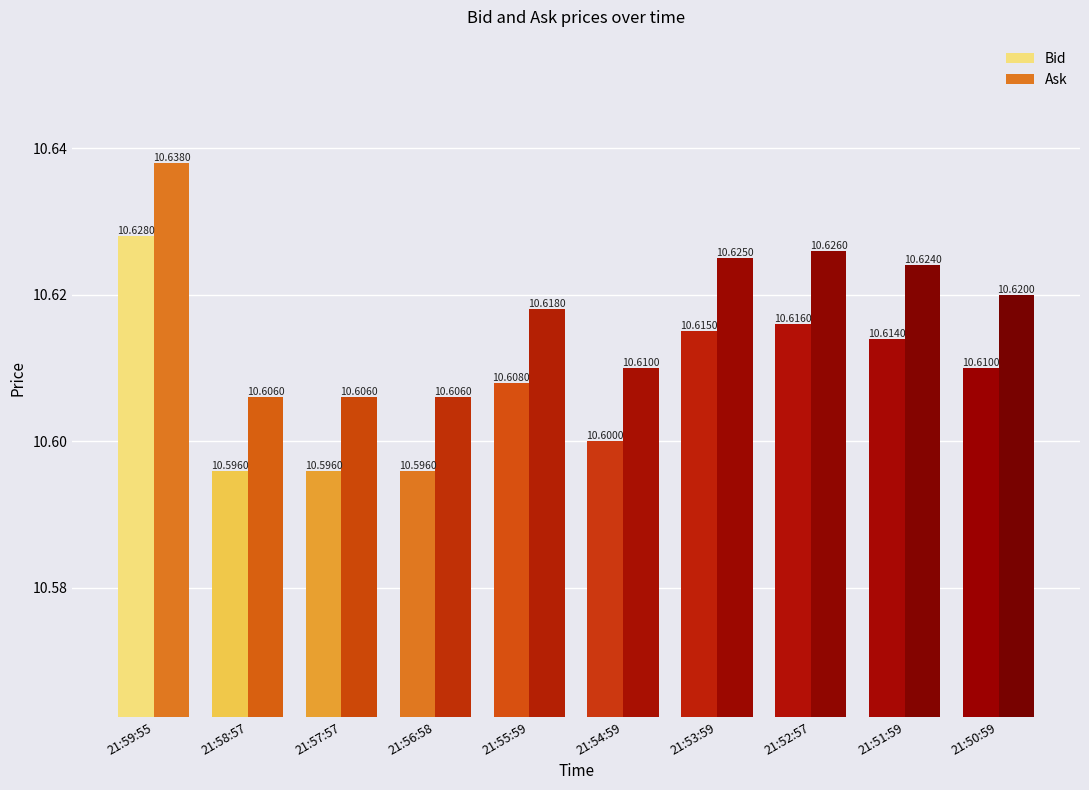

Is the value of Ask at 21:53:59 greater than the value of Bid at 21:59:55?

No